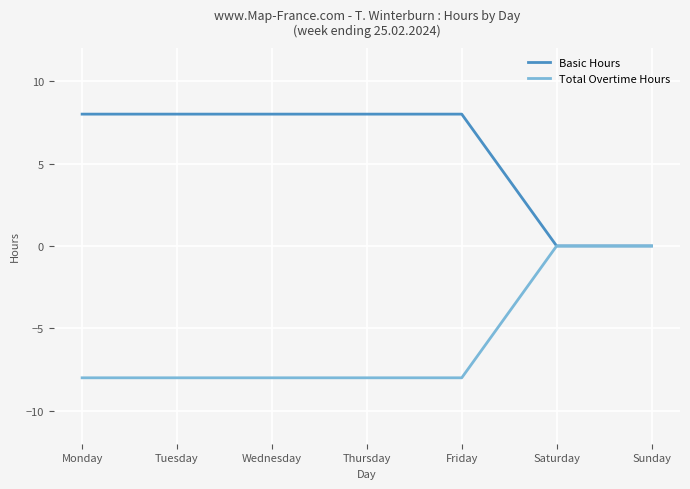

Count the Total Overtime Hours values in the range -8 to 0.

7